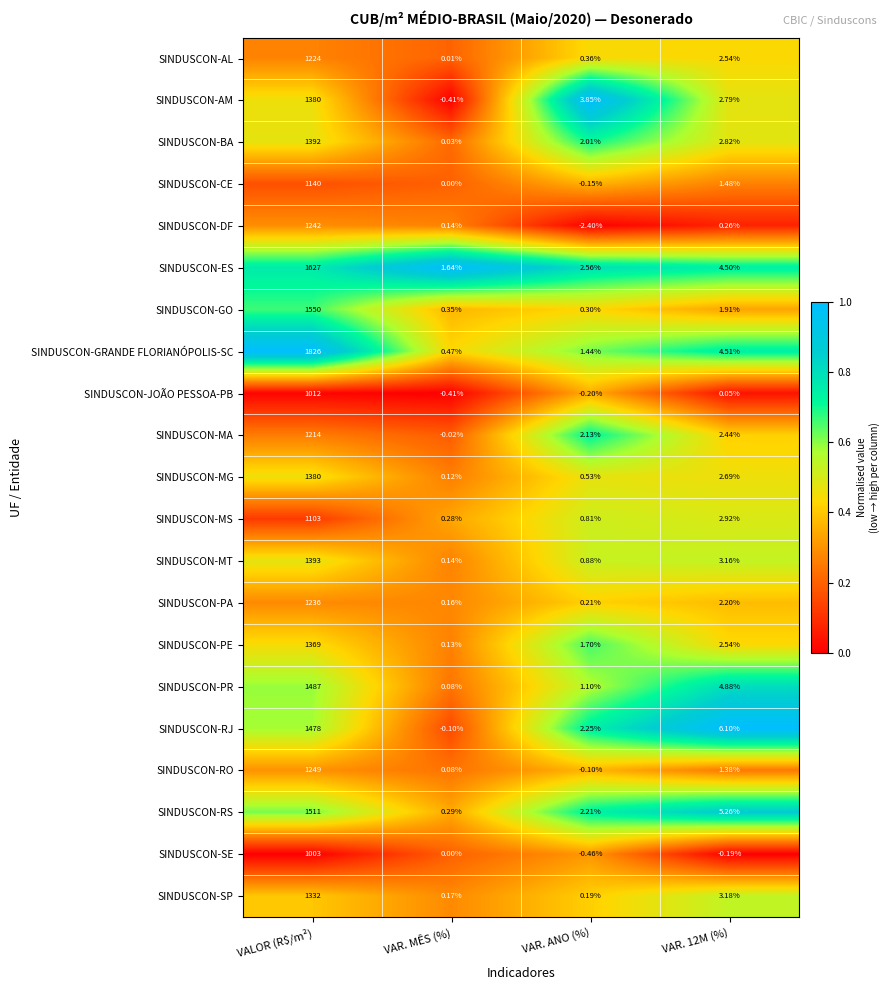

What is the greatest value displayed?

1826.0